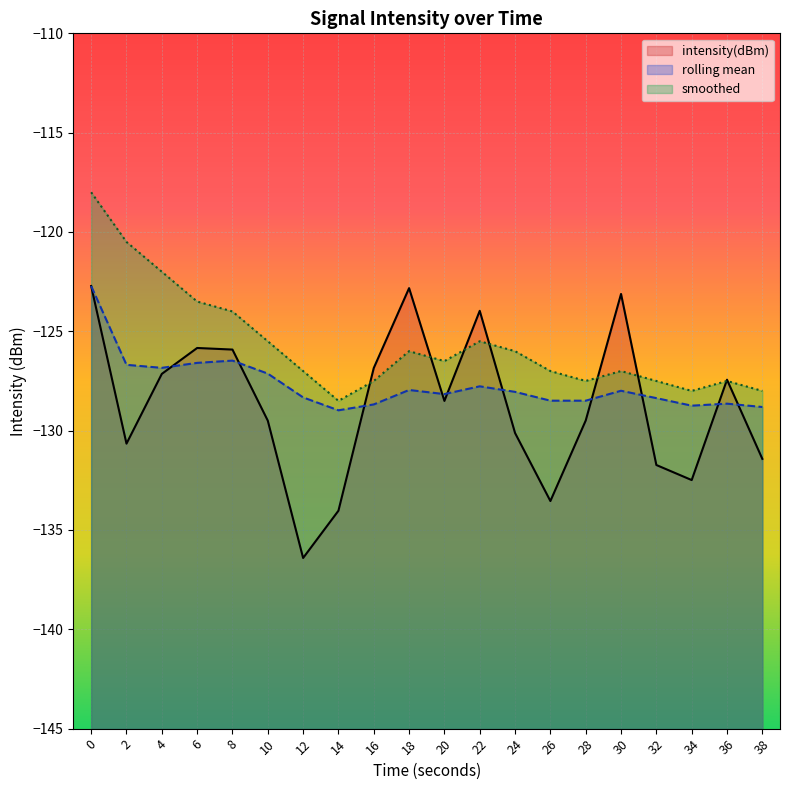

What are all the series names shown in the legend?

intensity(dBm), rolling mean, smoothed